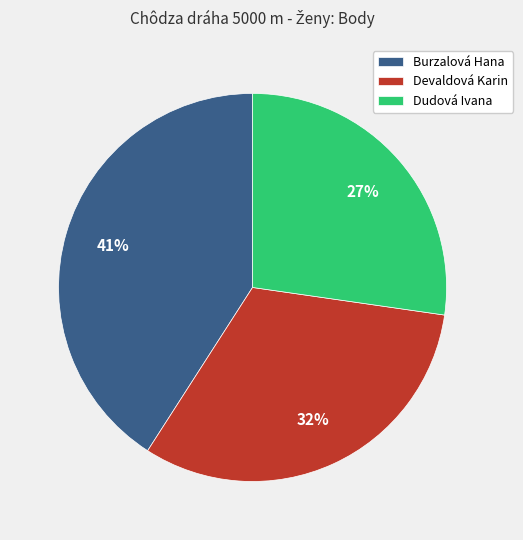

What is the largest slice in the pie chart?

Burzalová Hana